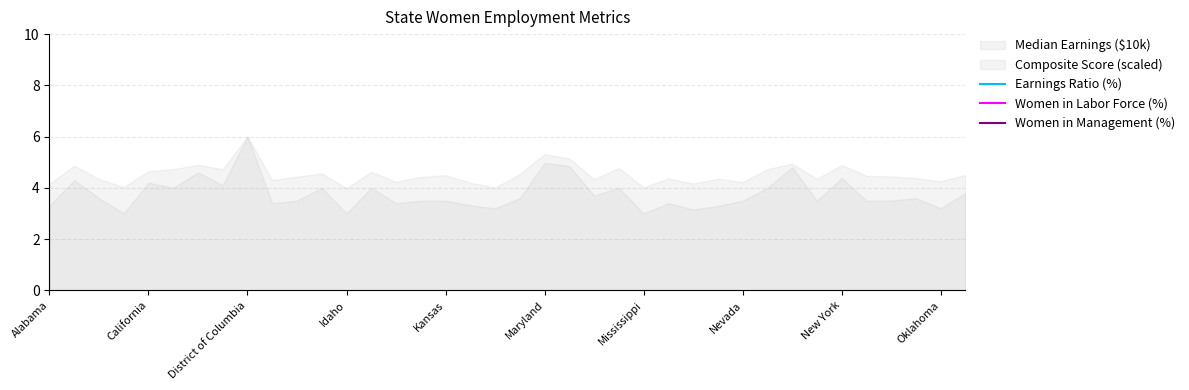

What is the difference between the maximum and second lowest values in the Earnings Ratio (%) series?

5.2